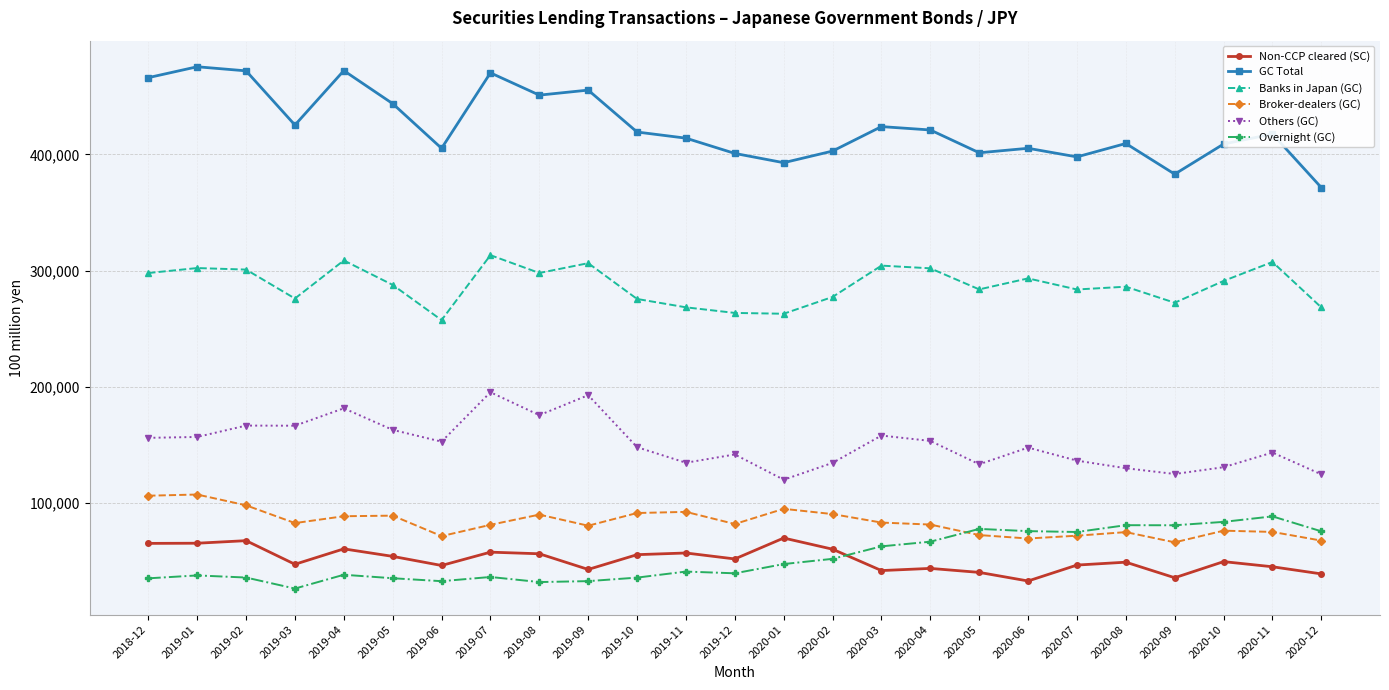

Between 2019-10 and 2019-11, which series saw the biggest shift?

Others (GC)